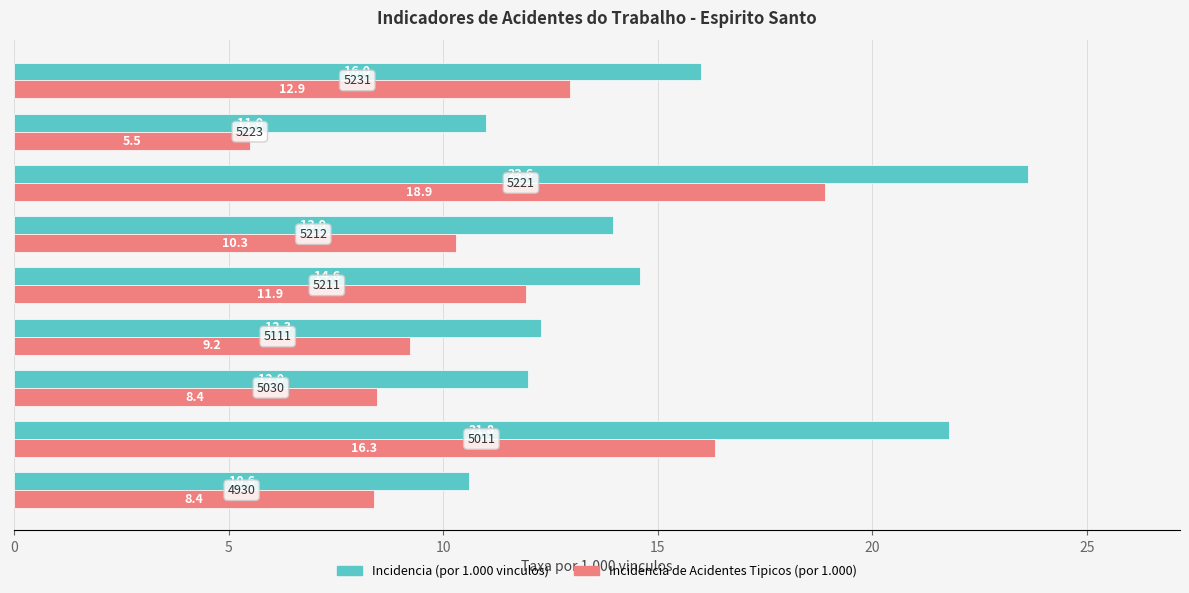

Which series has the largest total across all categories?

Incidencia (por 1.000 vinculos)